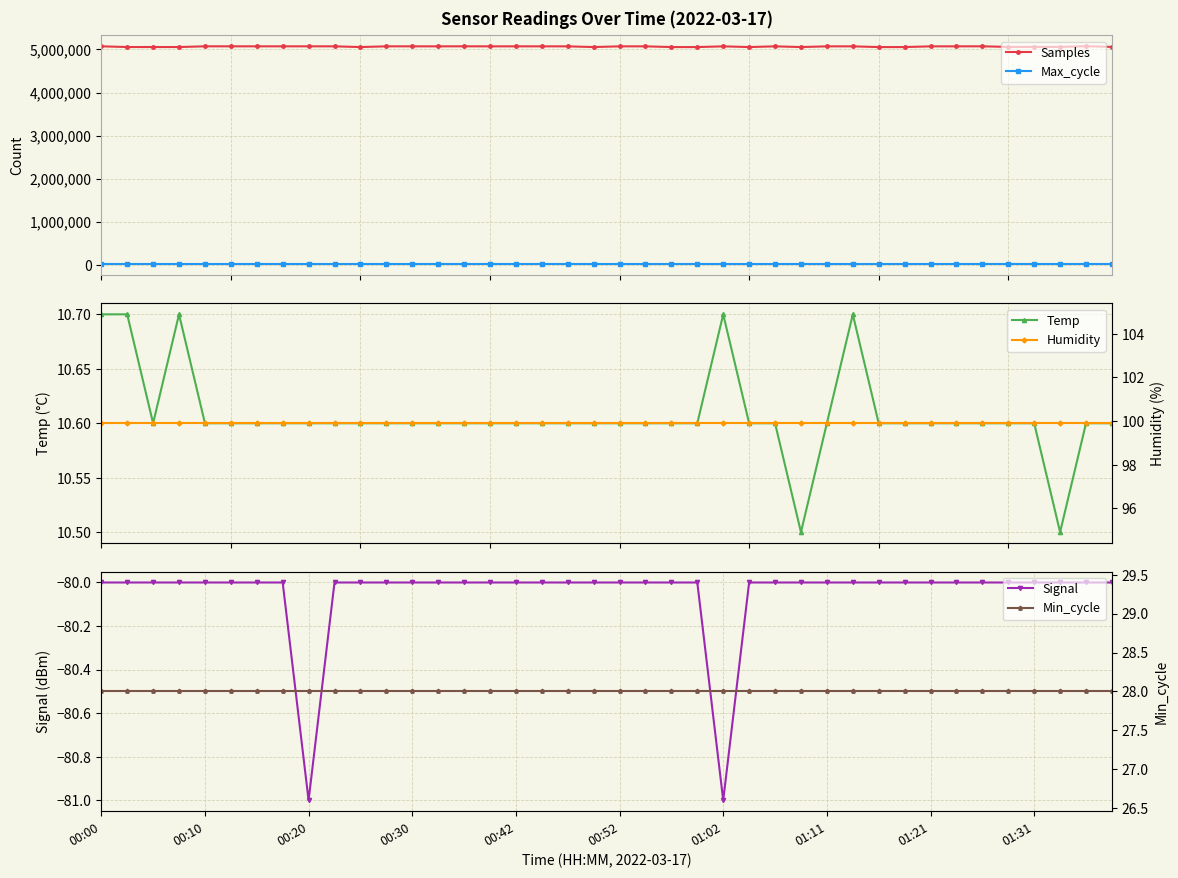

How many data points in Max_cycle are less than 20071?

20